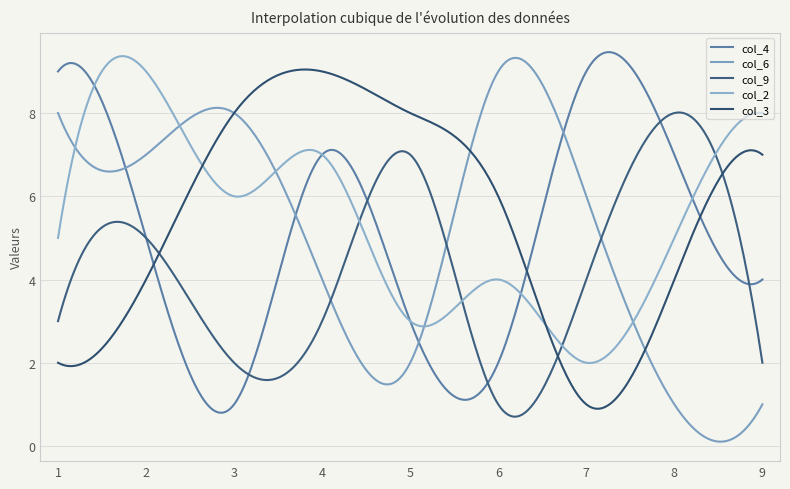

Rank the series by their maximum value, from lowest to highest.

col_9, col_4, col_6, col_2, col_3